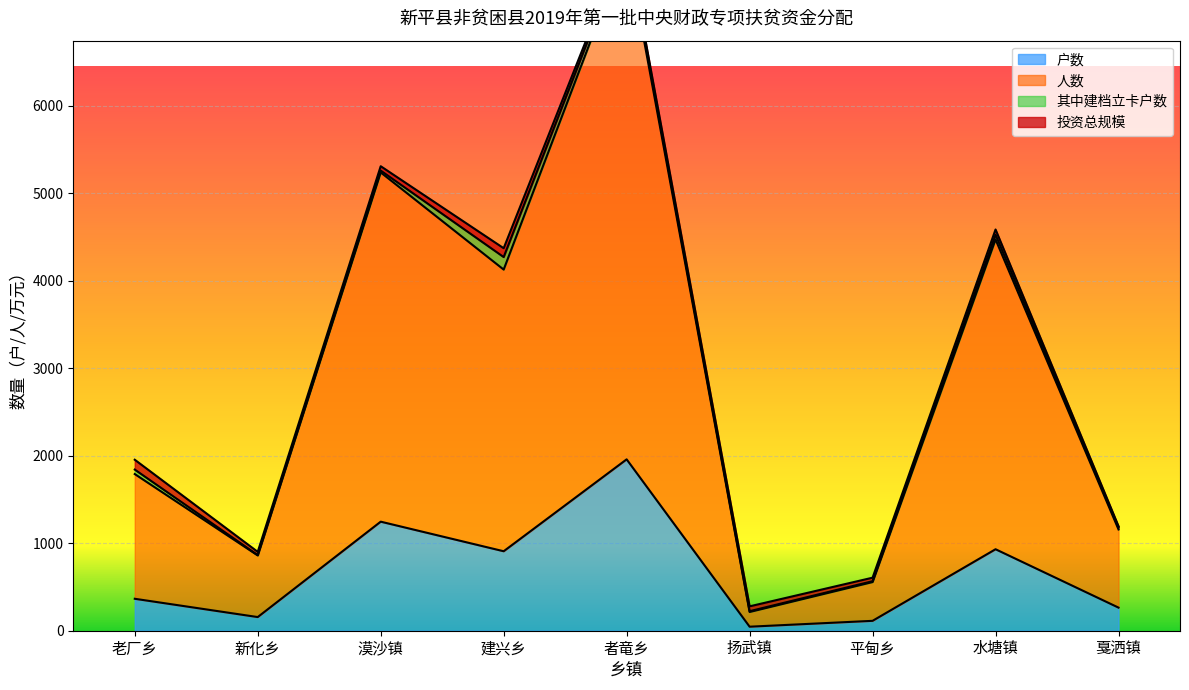

What is the highest value of the 户数 series?

1958